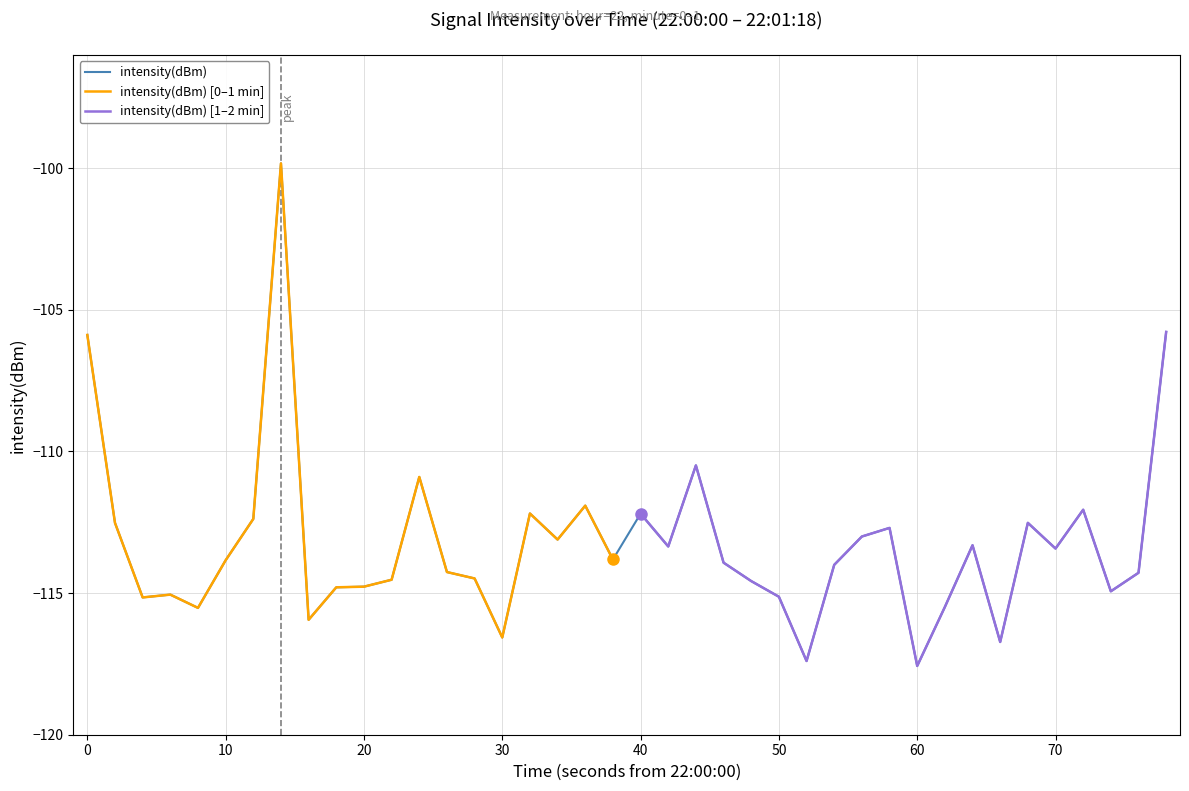

The intensity(dBm) series shows -44.6 at 40. True or false?

False